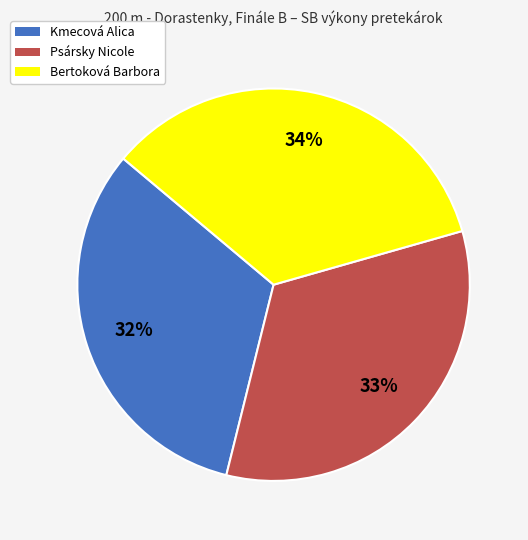

Approximately how many times larger is the value at Psársky Nicole compared to Kmecová Alica?

1.0